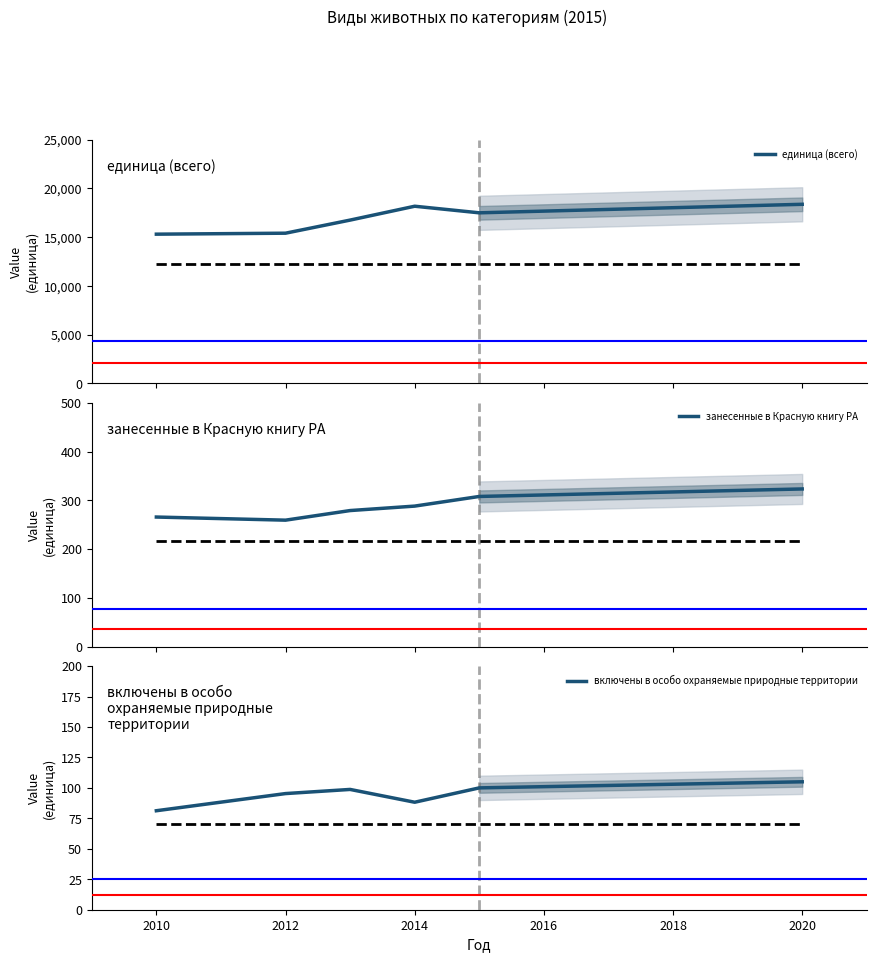

What is the minimum value for единица (всего)?

15309.6